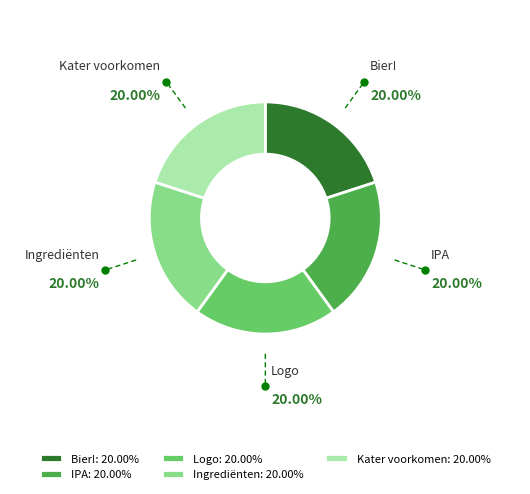

What is the ratio of the value at Ingrediënten to the value at Kater voorkomen?

1.0